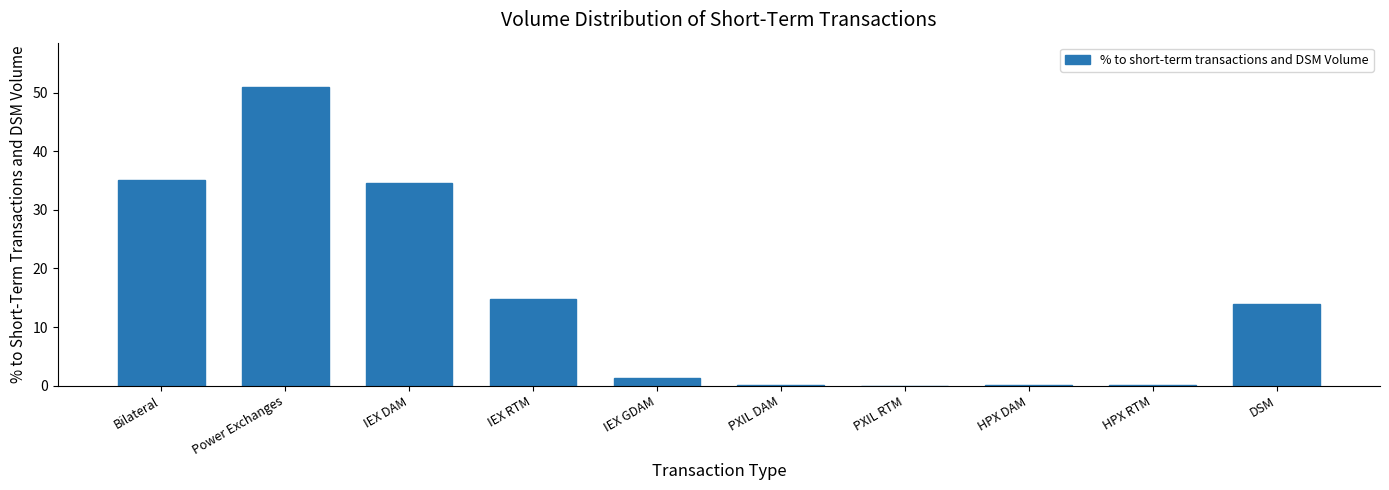

The chart shows a value of 5.0 at IEX RTM. True or false?

False